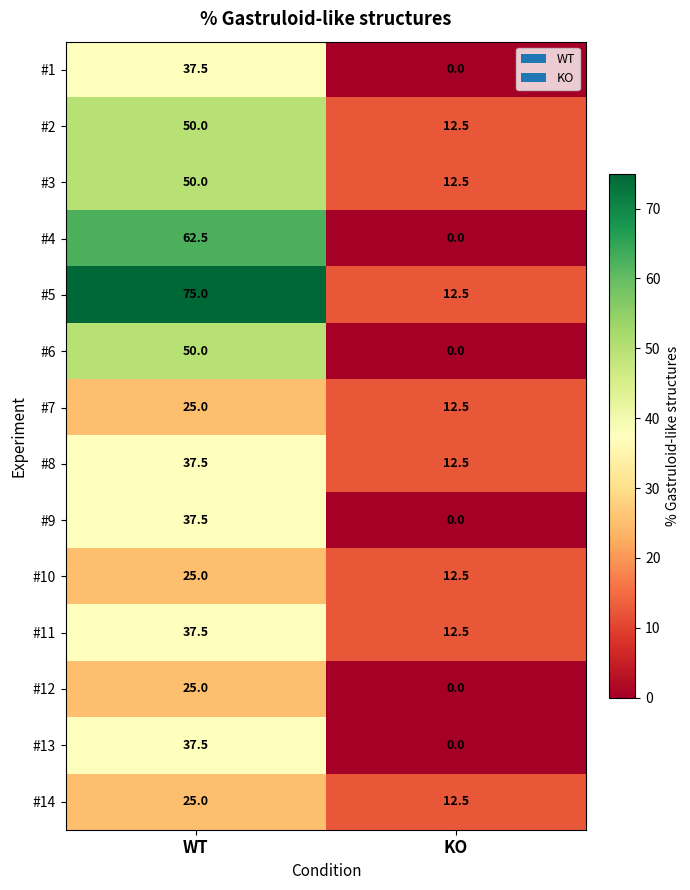

Which category has the lowest value in the #5 series?

KO